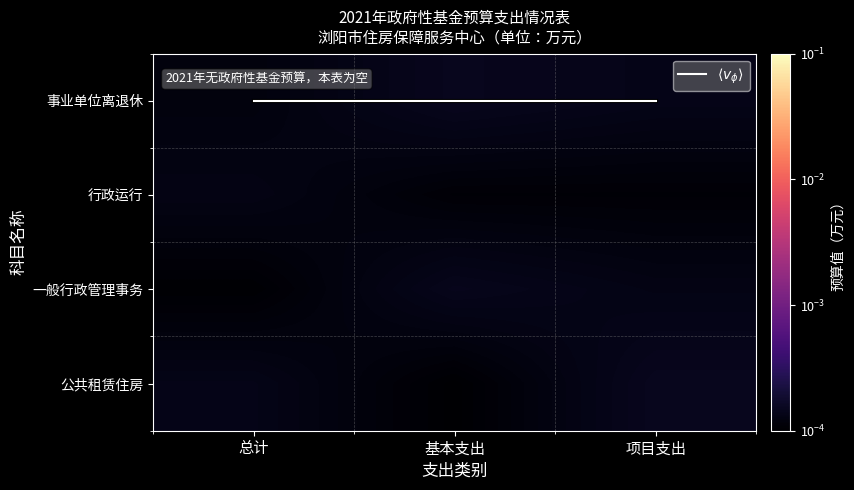

The 事业单位离退休 series shows 0.0 at 基本支出. True or false?

True